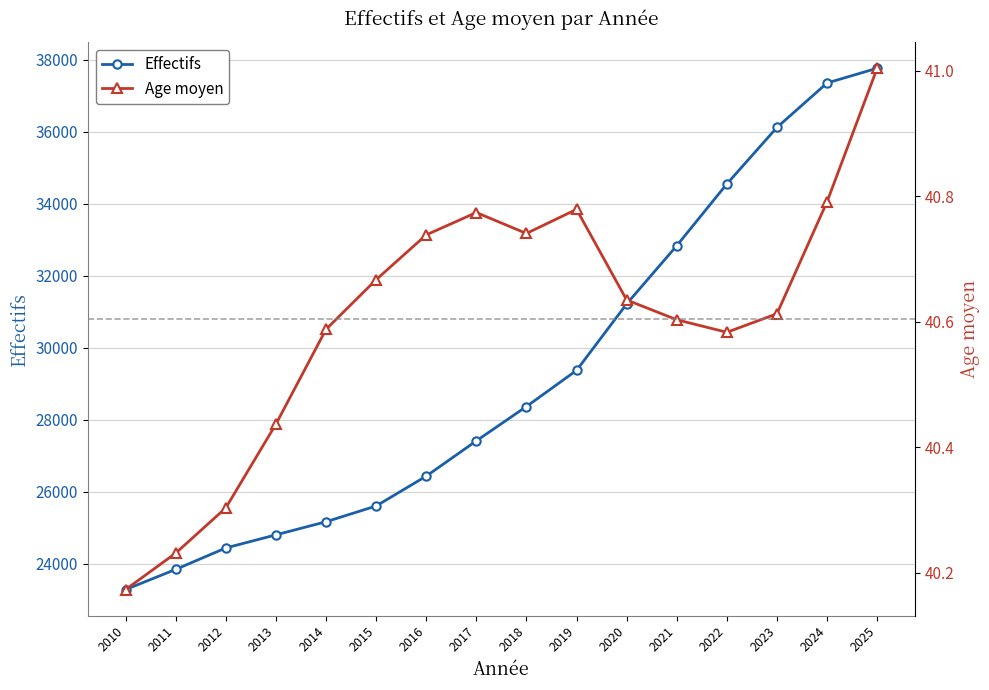

Which category has the highest value across all series?

2025